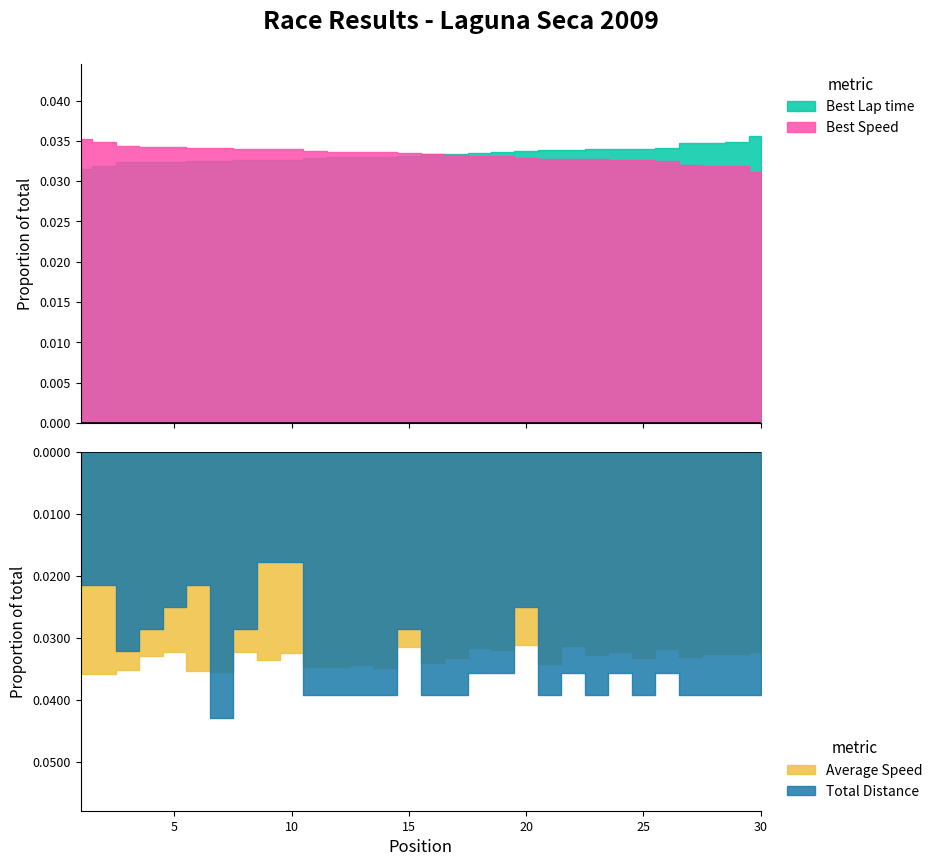

Does the chart have visible grid lines?

No